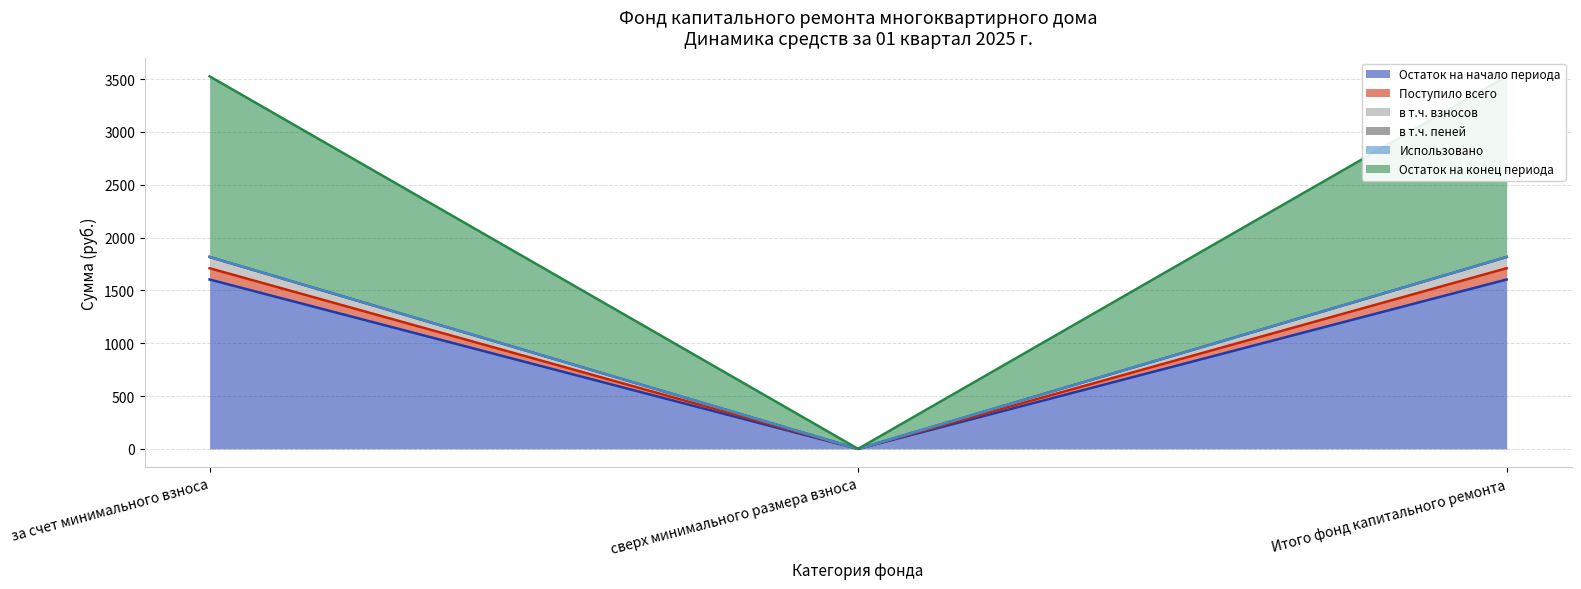

How many data points in в т.ч. пеней are above 1815?

2